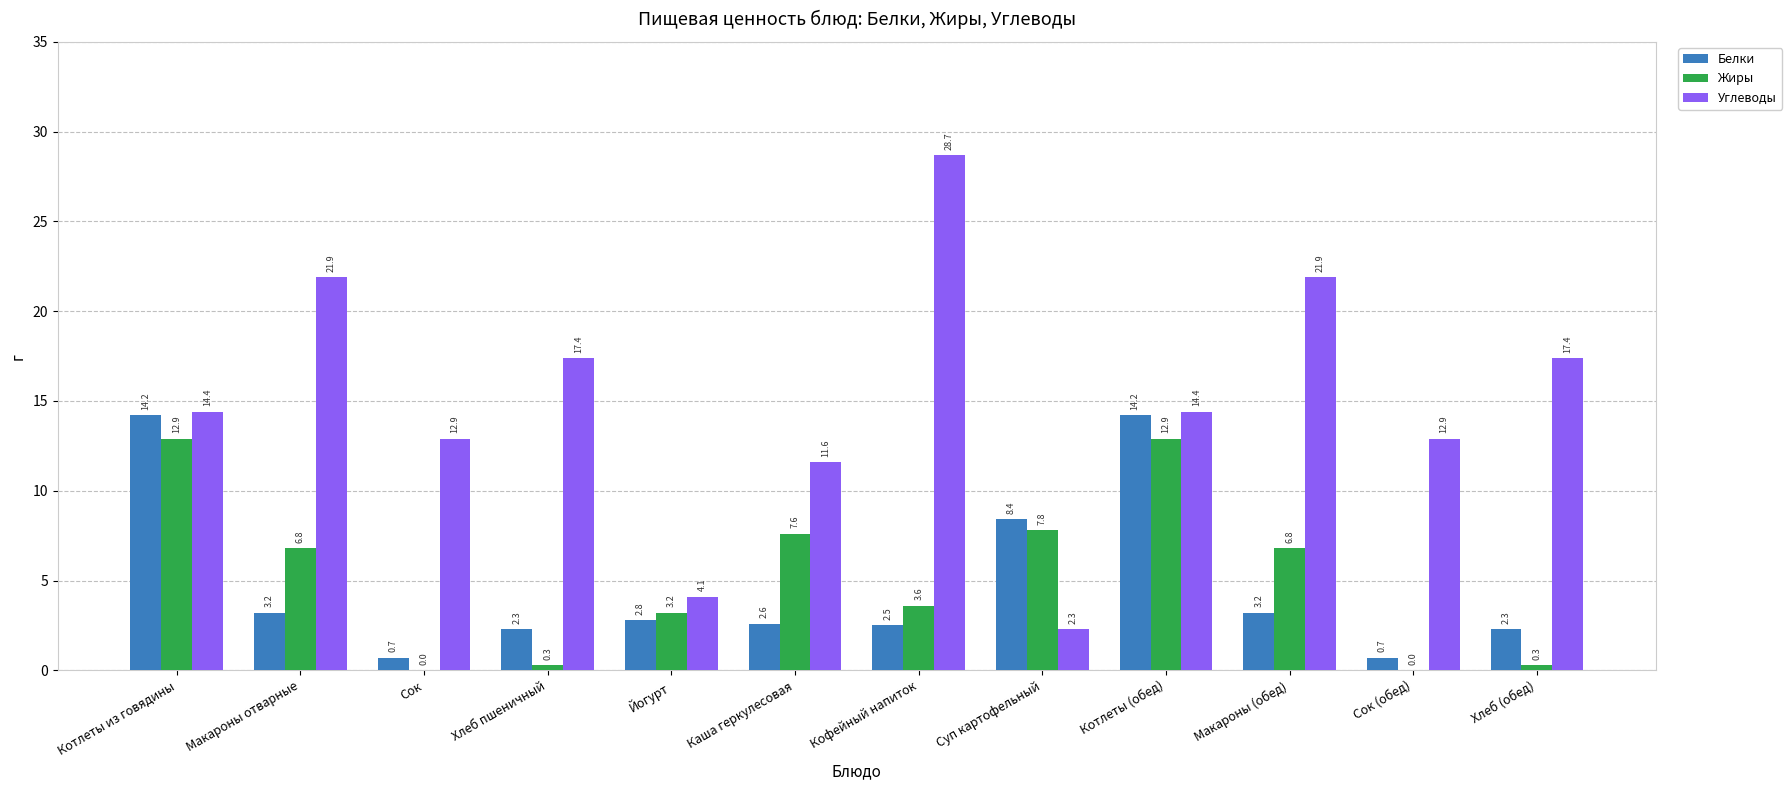

Reading right to left, list all the values displayed in this chart.

Белки: 2.3	0.7	3.2	14.2	8.4	2.5	2.6	2.8	2.3	0.7	3.2	14.2
Жиры: 0.3	0.0	6.8	12.9	7.8	3.6	7.6	3.2	0.3	0.0	6.8	12.9
Углеводы: 17.4	12.9	21.9	14.4	2.3	28.7	11.6	4.1	17.4	12.9	21.9	14.4